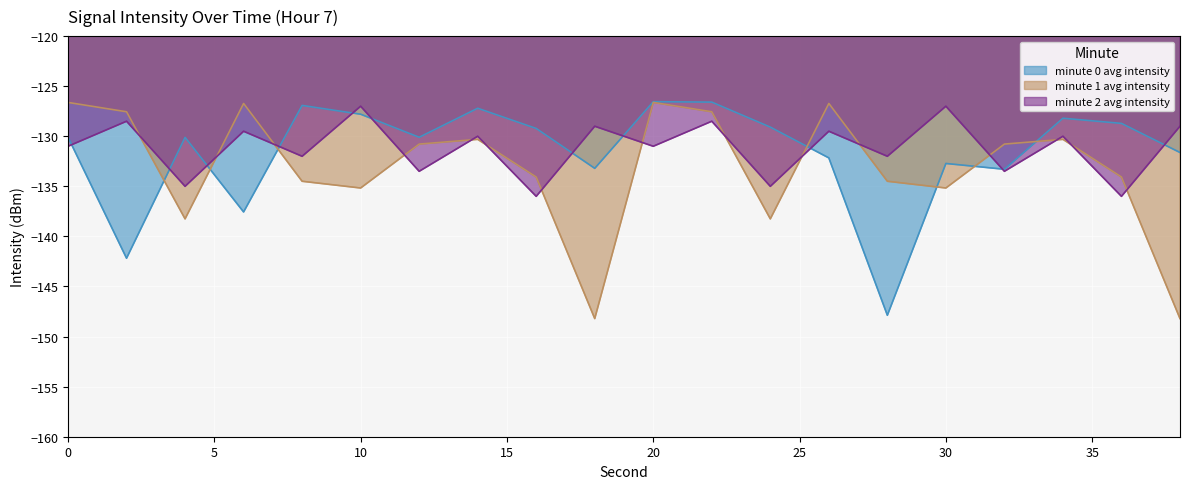

The minute 1 avg intensity series shows -91.7 at 28. True or false?

False